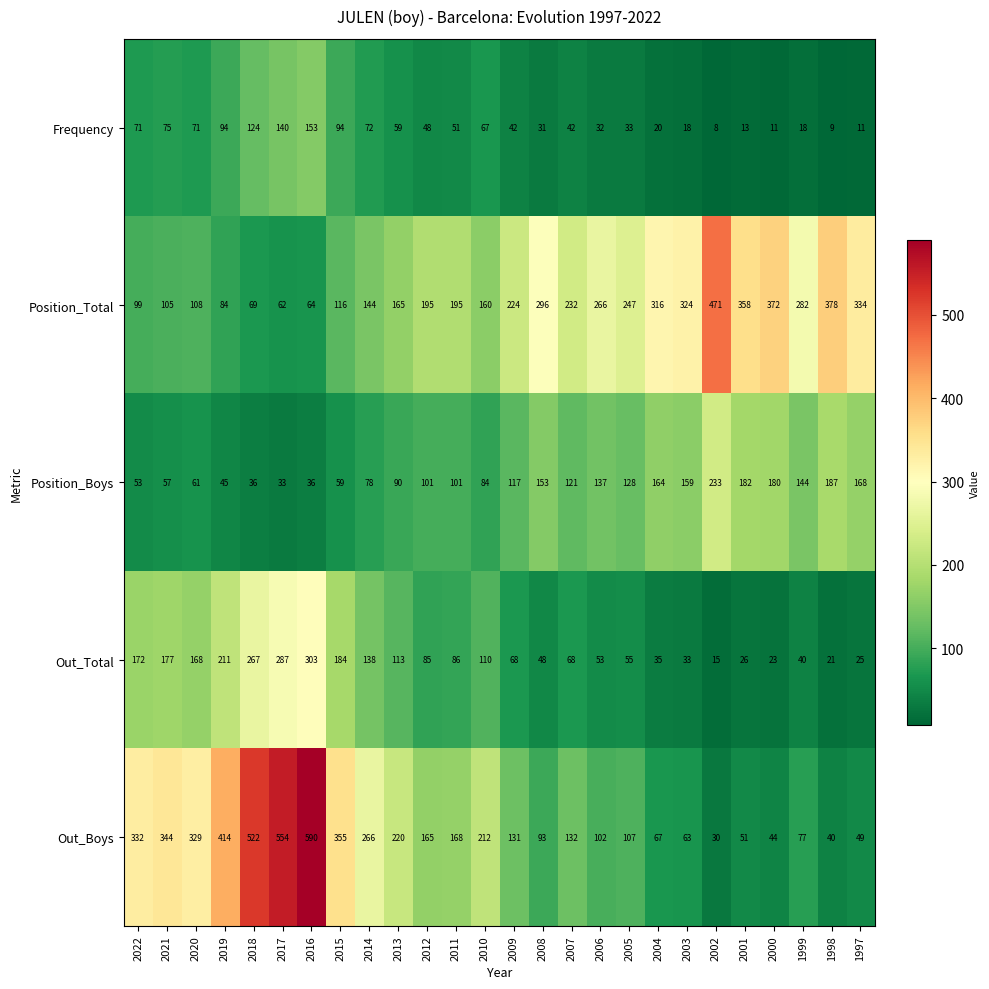

The value of Out_Boys at 2007 is 132. True or false?

True